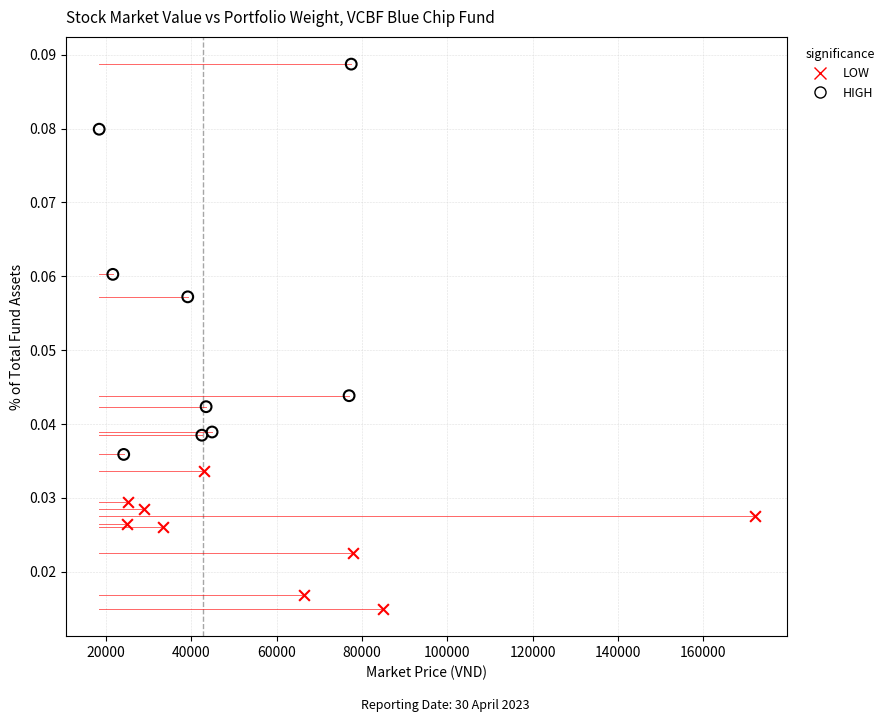

Which series reaches the minimum Y coordinate?

LOW